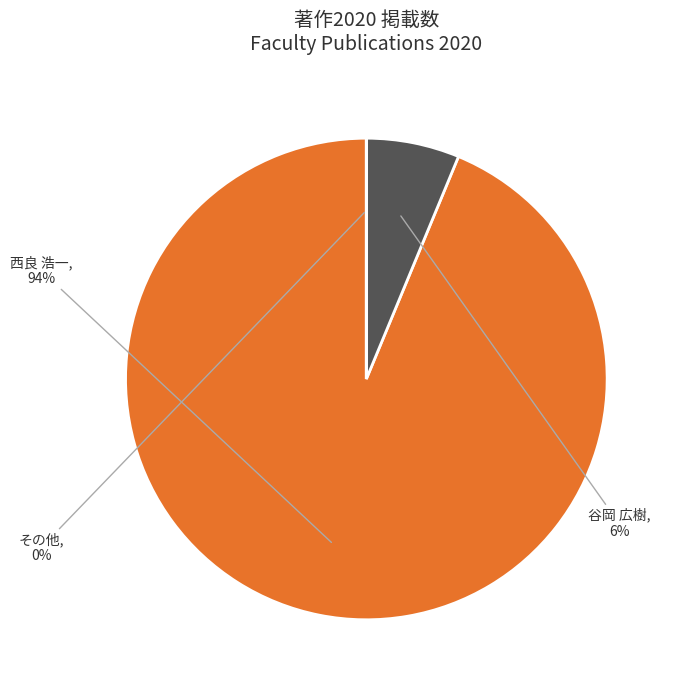

Is there a majority slice in this chart?

Yes